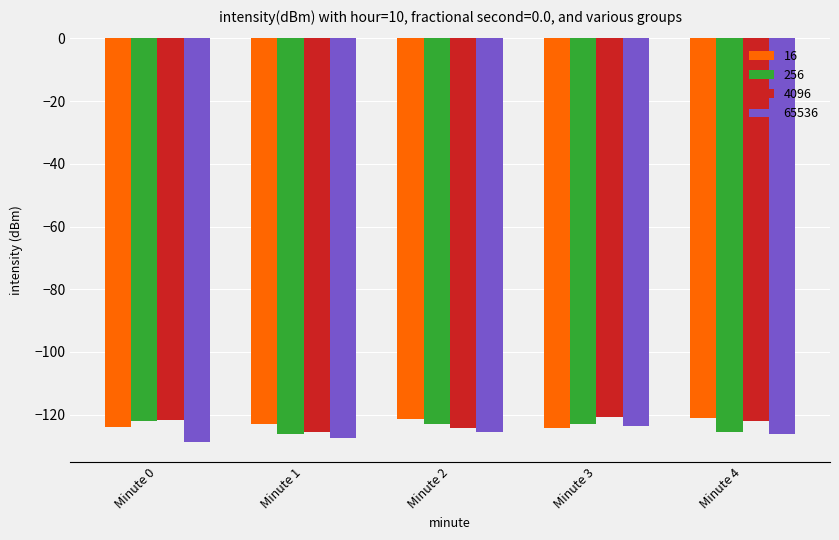

What is the spread (max minus min) of values at Minute 1?

4.7